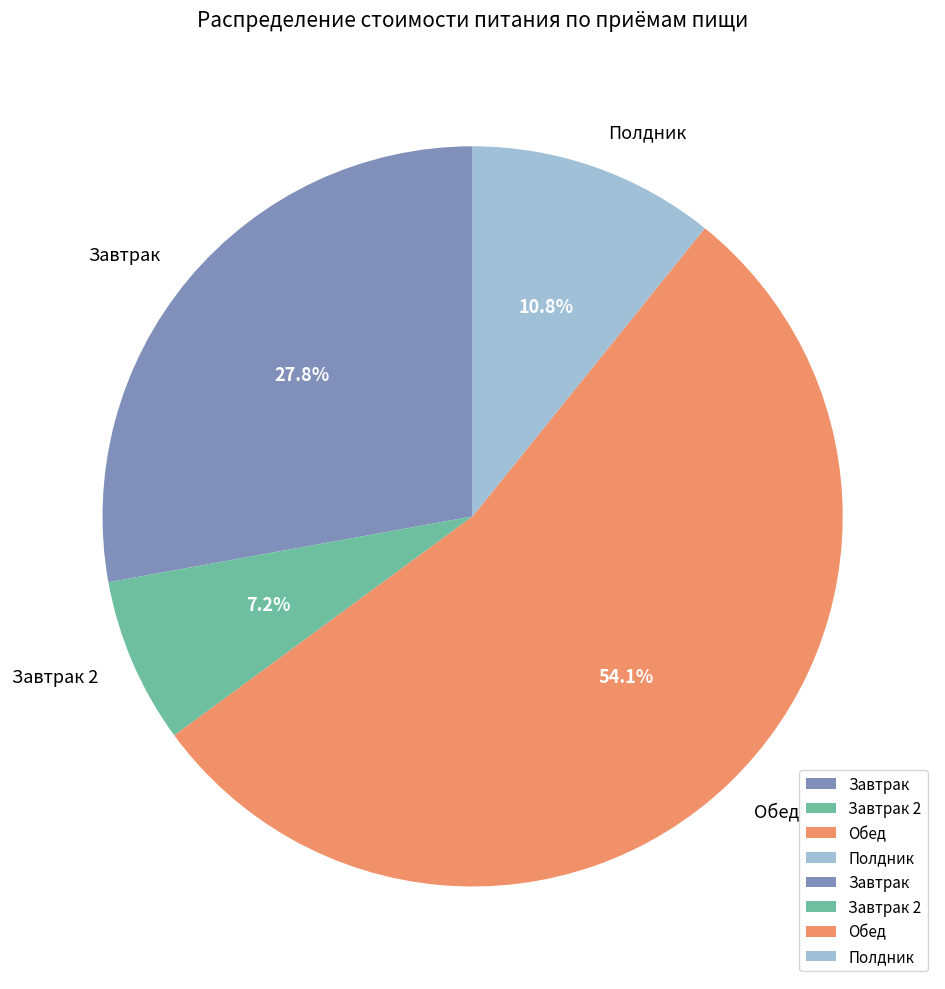

What percentage is the Обед slice, to the nearest percent?

54%